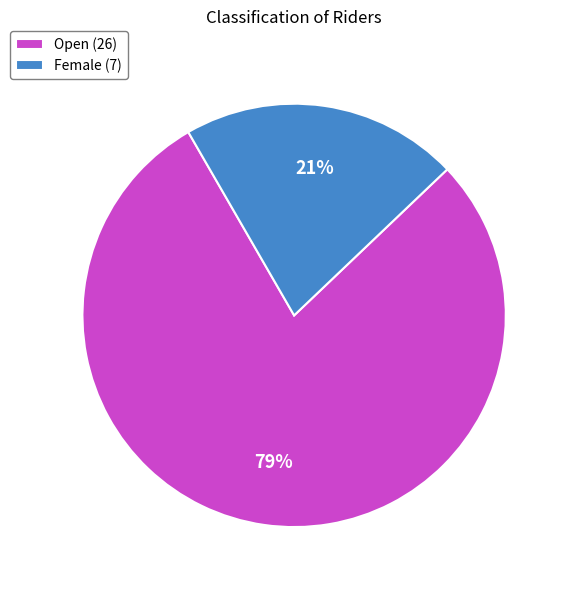

Which slice is the smallest?

Female